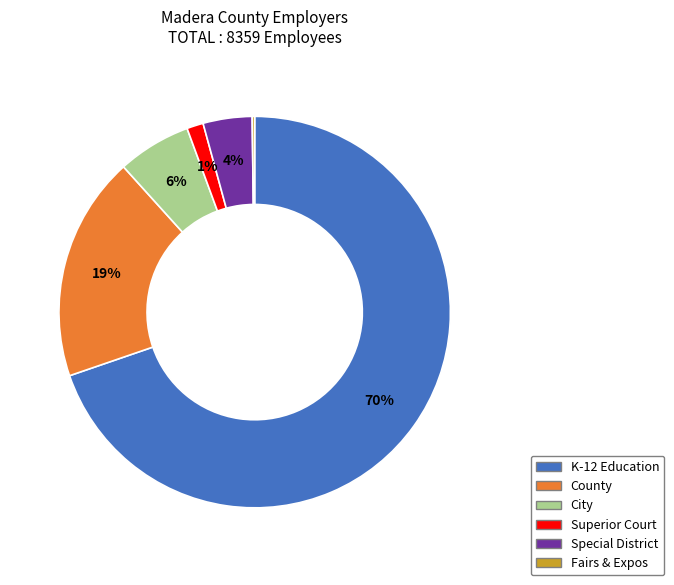

To the nearest percent, what is the average slice percentage?

17%